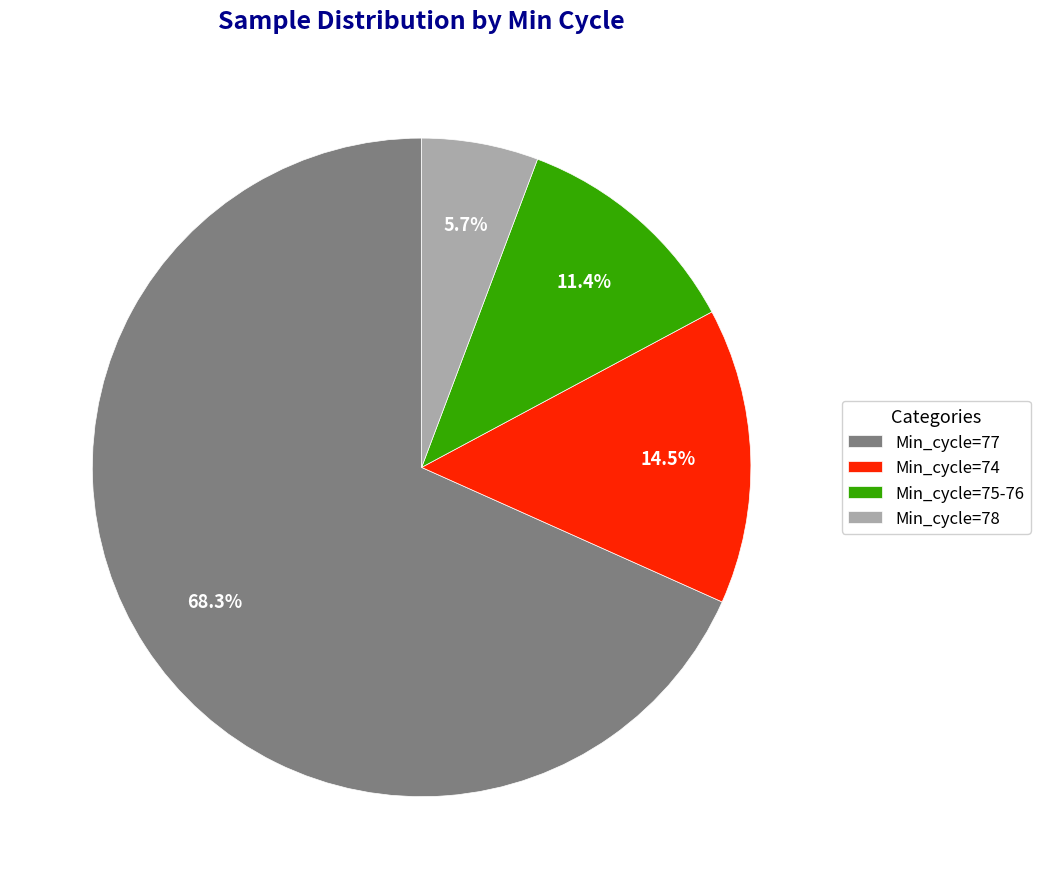

How many slices are in this pie chart?

4